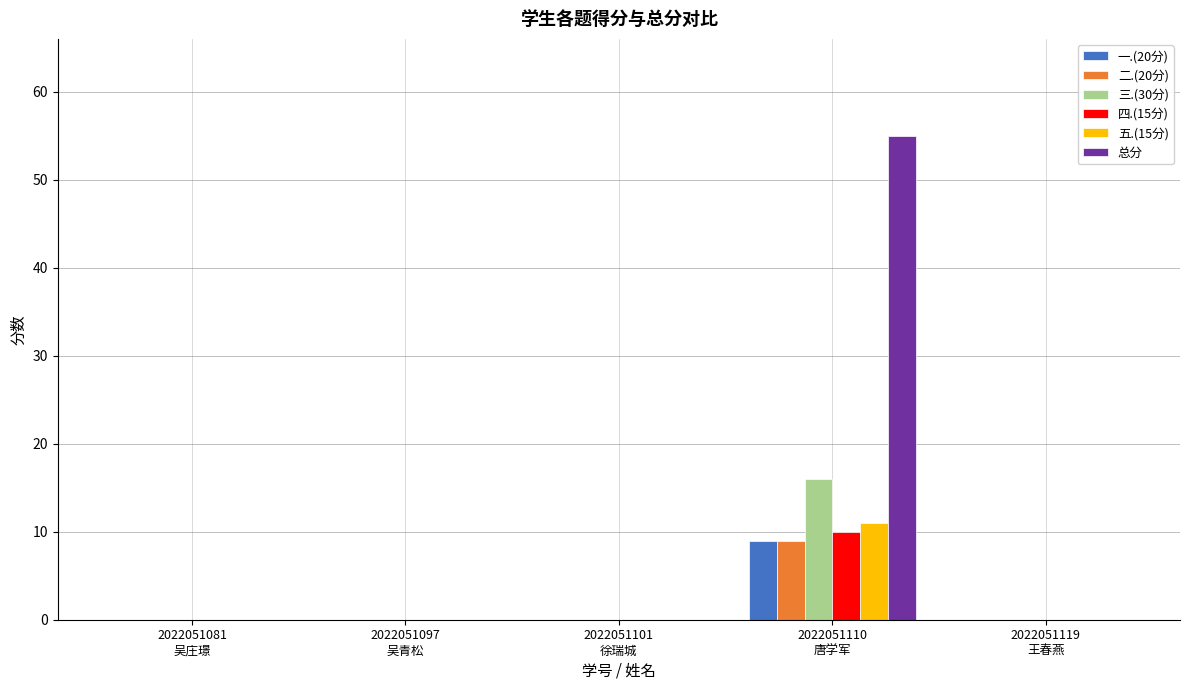

Count the number of data series in this chart.

6